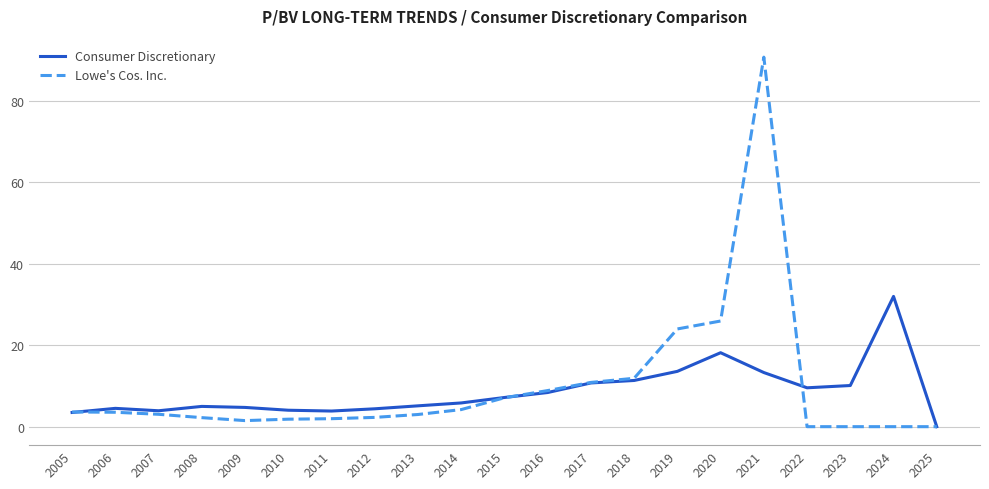

What is the highest value of the Lowe's Cos. Inc. series?

90.8